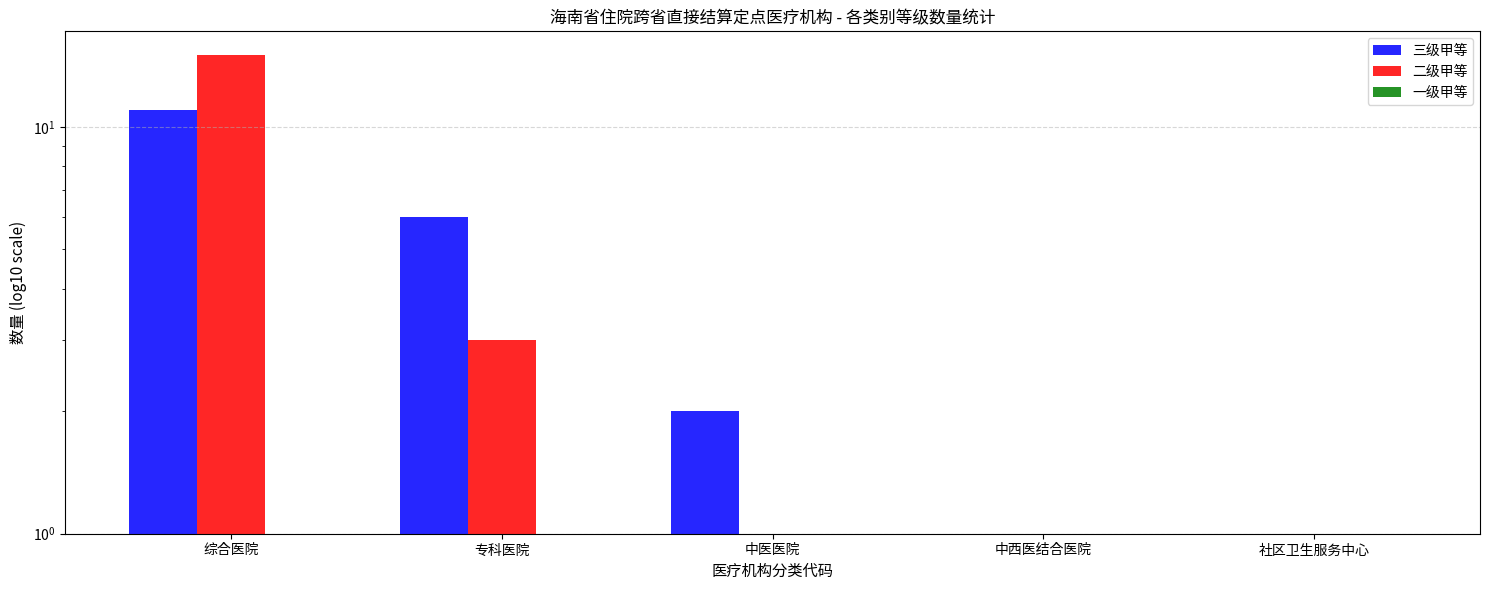

The value of 一级甲等 at 社区卫生服务中心 is 1. True or false?

True